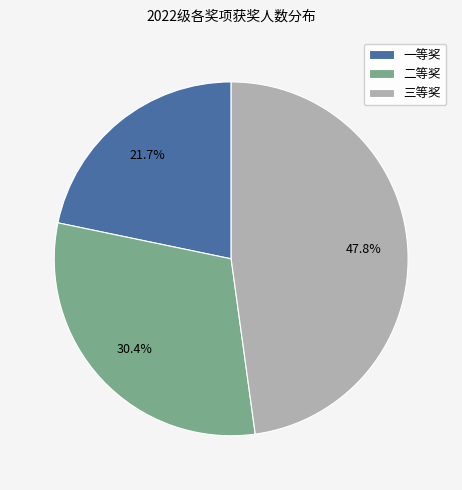

Approximately how many times larger is the value at 一等奖 compared to 二等奖?

0.7